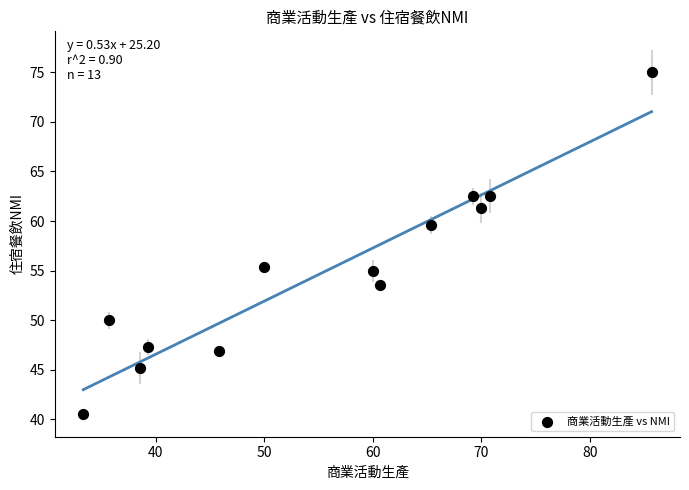

What is the range of Y values (max minus min)?

34.4